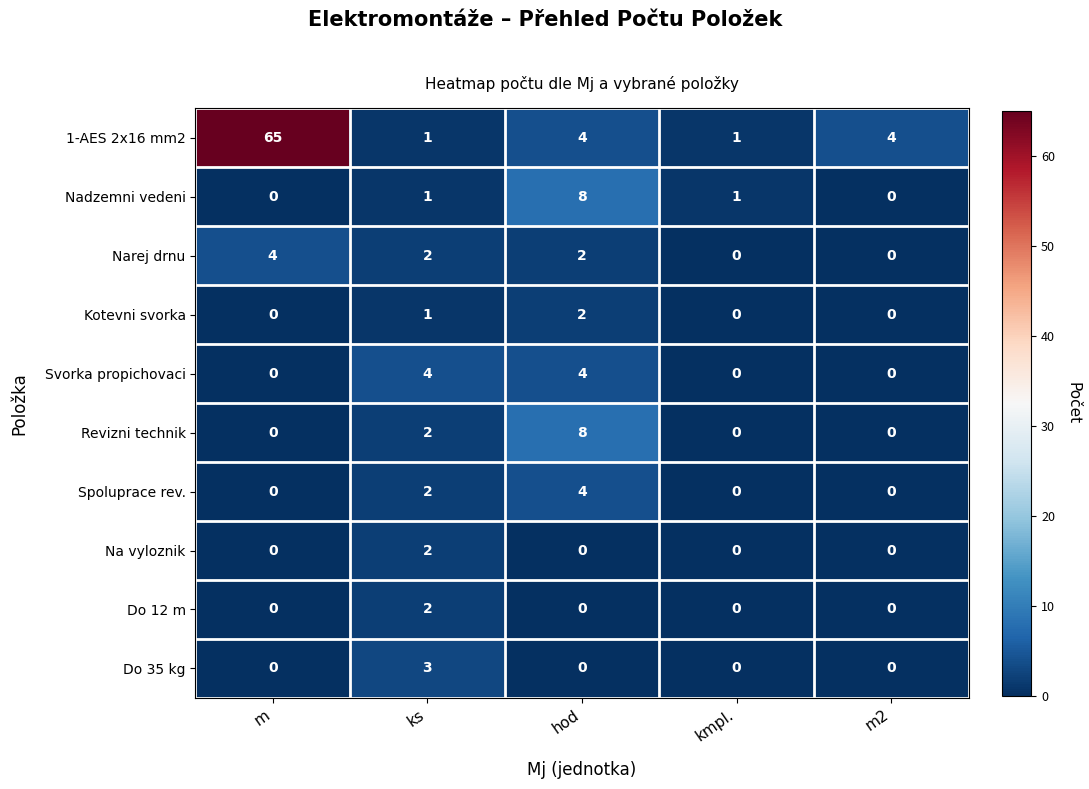

The value of Spoluprace rev. at kmpl. is 0. True or false?

True